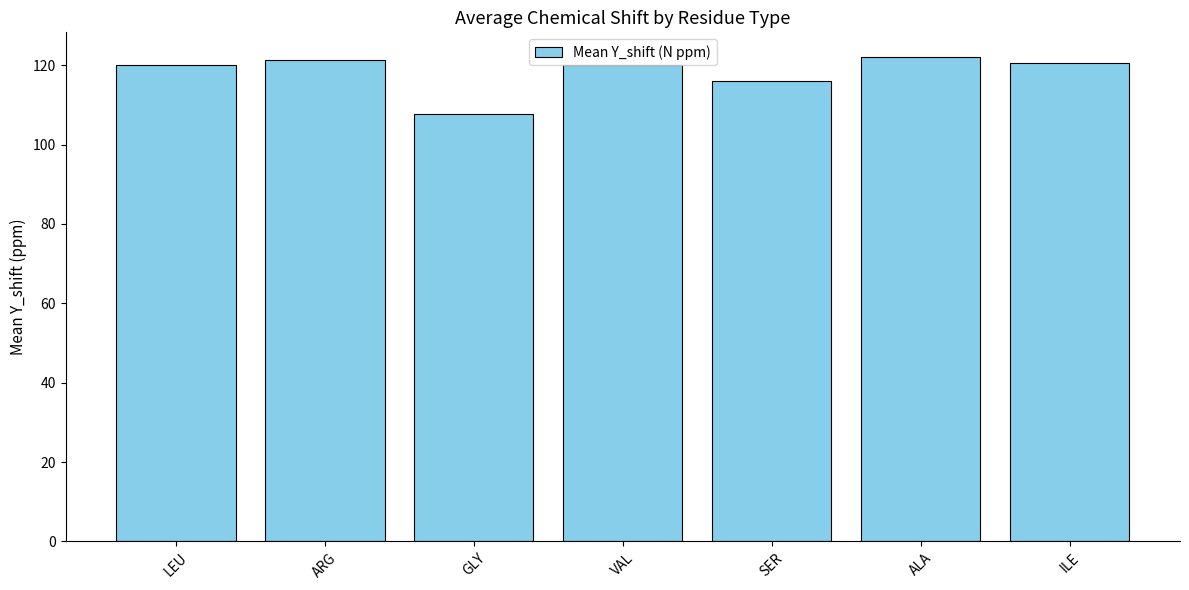

True or false: the data shows 27.7 at ILE.

False